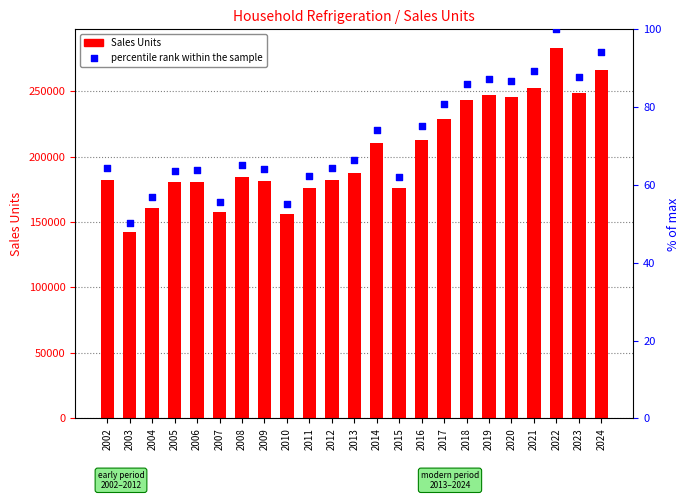

At how many categories does at least one series exceed 5099?

23